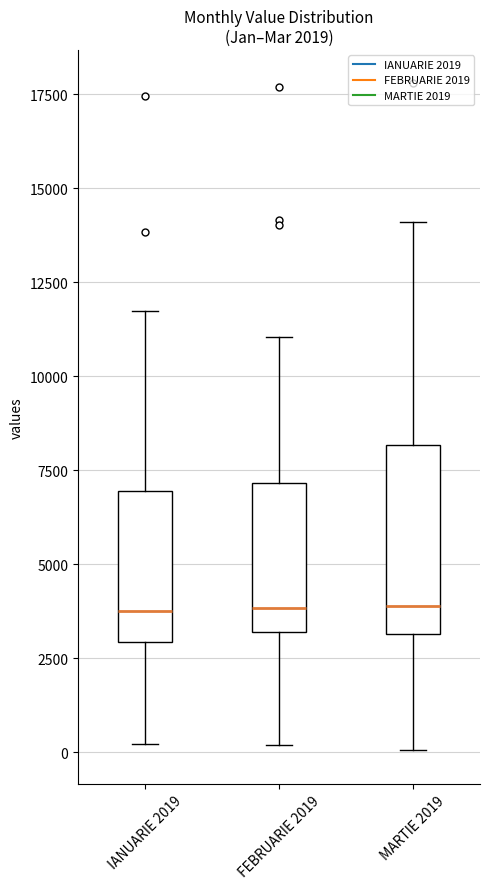

Which box is the tallest, from its lower edge to its upper edge?

MARTIE 2019